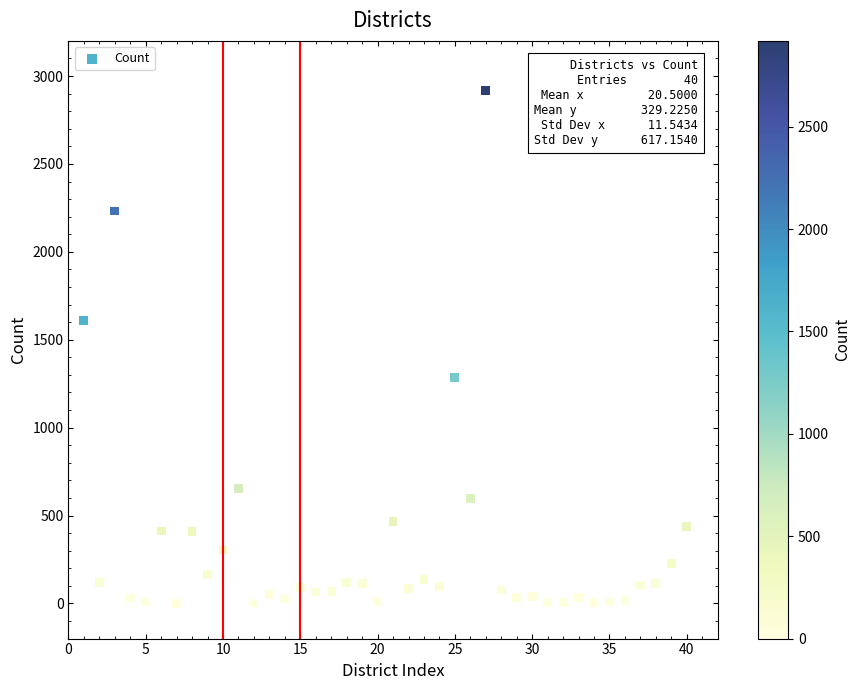

What is the range of Y values (max minus min)?

2919